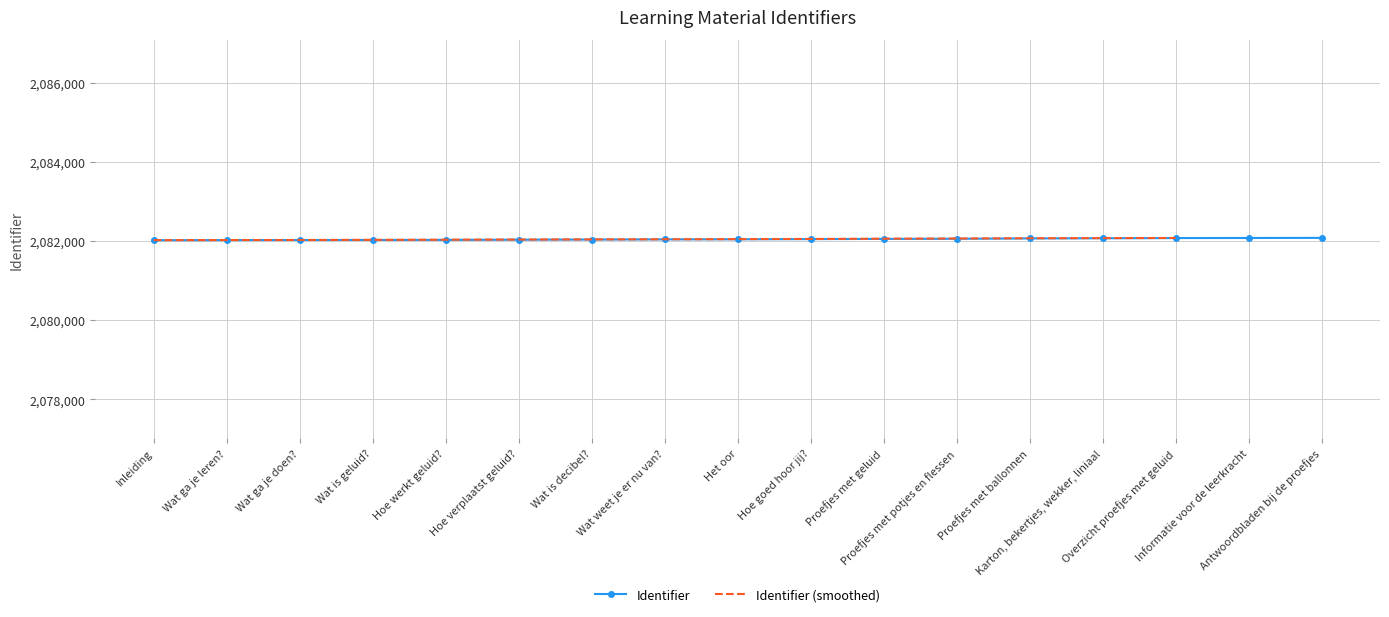

What is the maximum value shown in the chart?

2082078